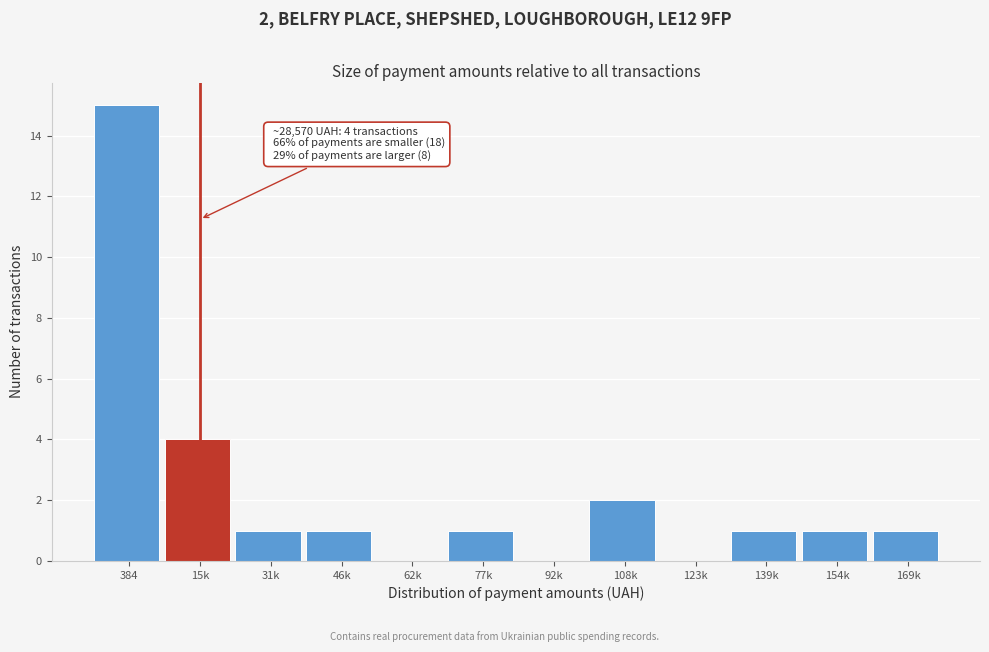

Reading left to right, transcribe all the data shown in this chart.

384=15	15k=4	31k=1	46k=1	62k=0	77k=1	92k=0	108k=2	123k=0	139k=1	154k=1	169k=1